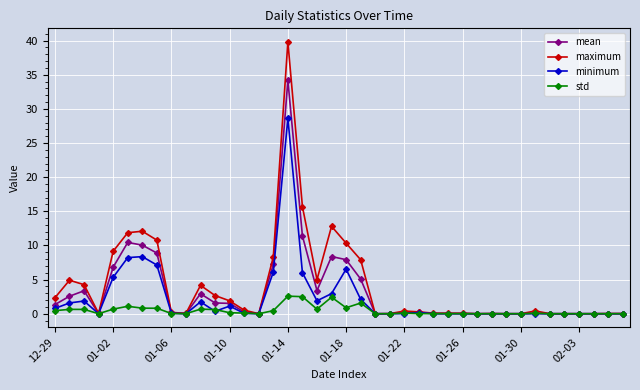

How many data points does each series have?

40